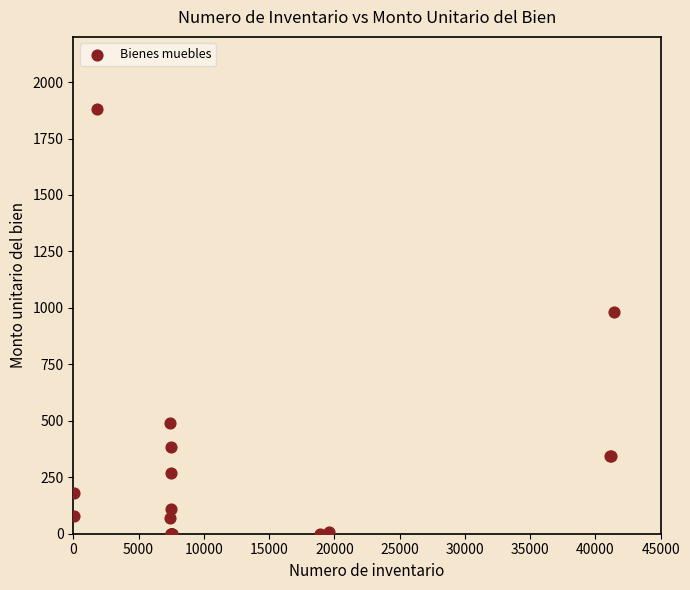

What Y value in the scatter plot is closest to 940?

980